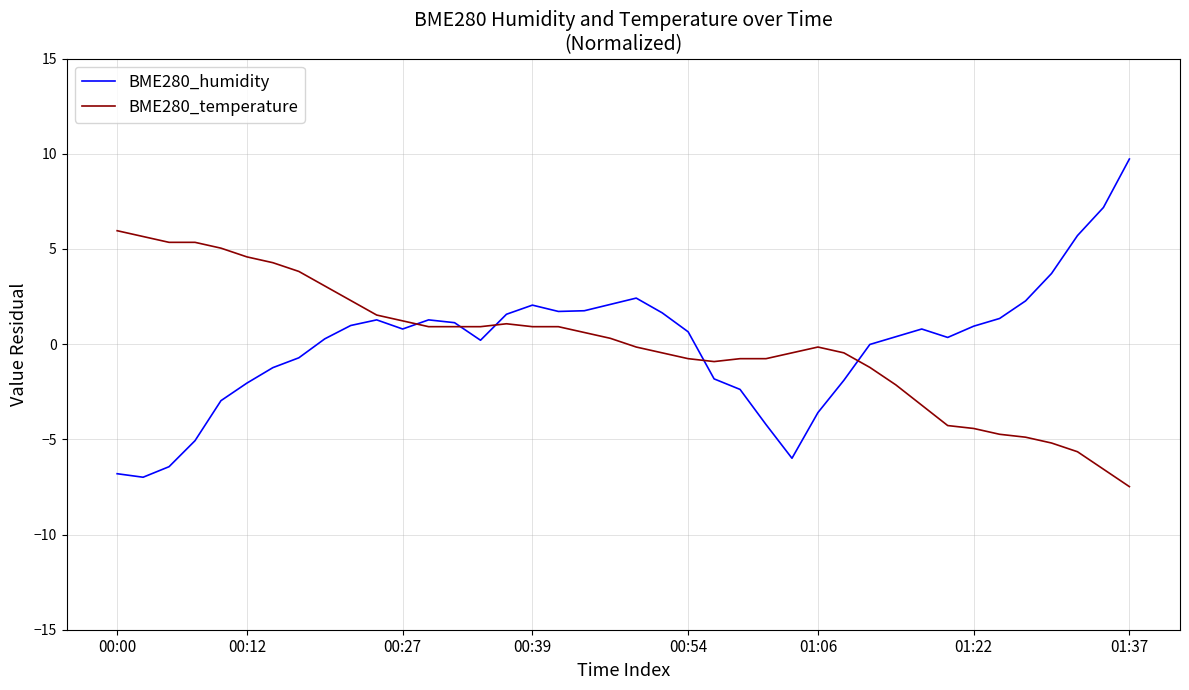

What is the highest value of the BME280_temperature series?

6.0